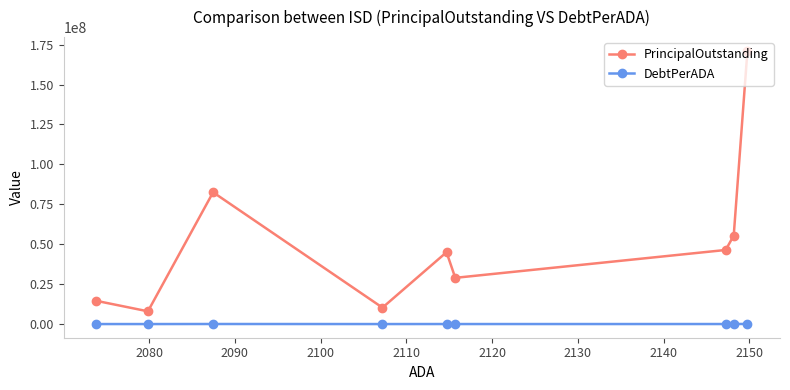

What is the sum of all PrincipalOutstanding values?

462303323.8